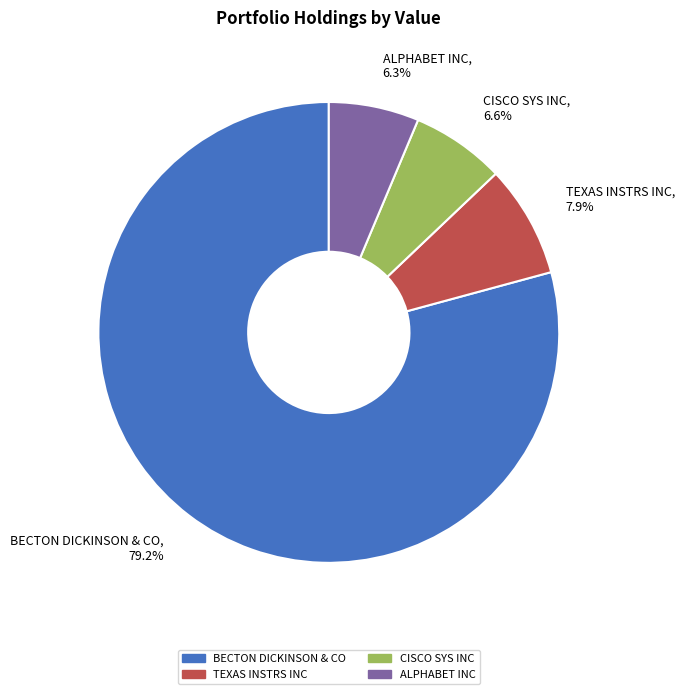

True or false: CISCO SYS INC accounts for 20% of the total.

False